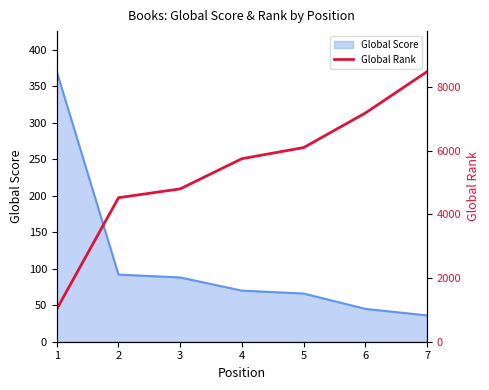

Reading left to right, what are all the values shown in this chart?

1=1024	2=4519	3=4796	4=5743	5=6092	6=7176	7=8475